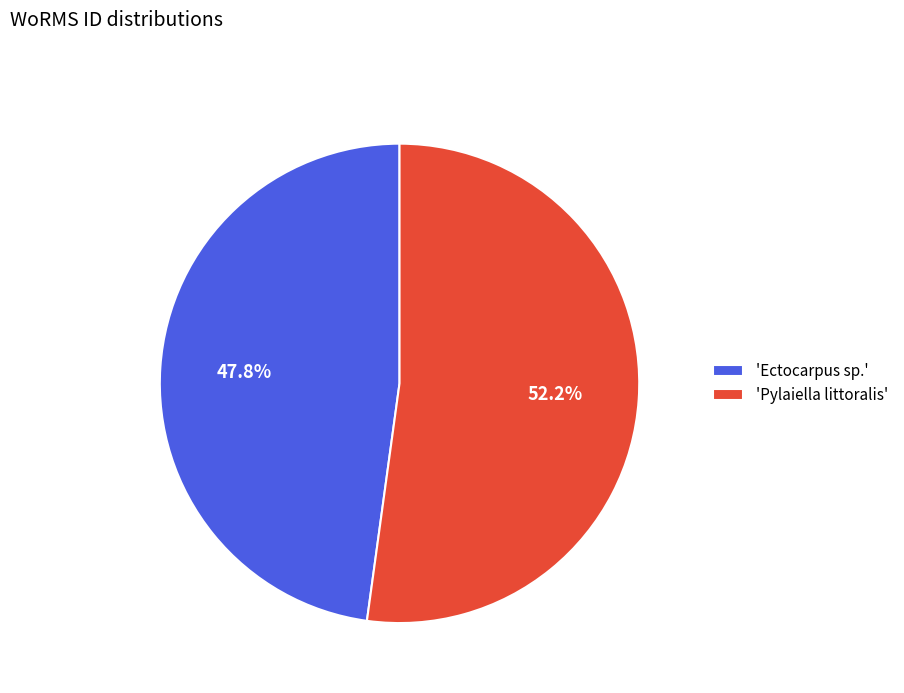

Between 'Pylaiella littoralis' and 'Ectocarpus sp.', which is larger?

'Pylaiella littoralis'